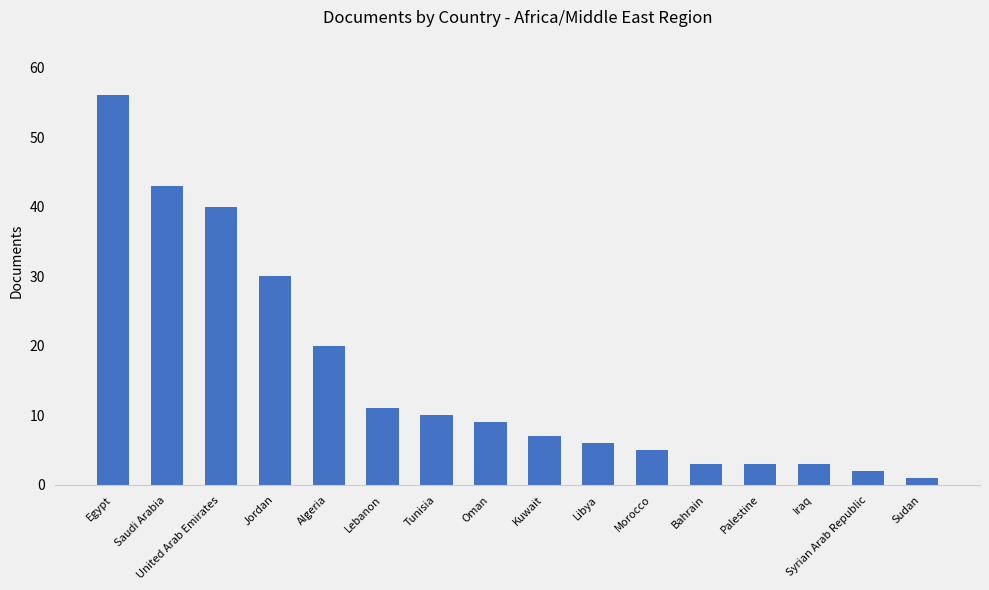

What is the label of the 12th bar from the left?

Bahrain